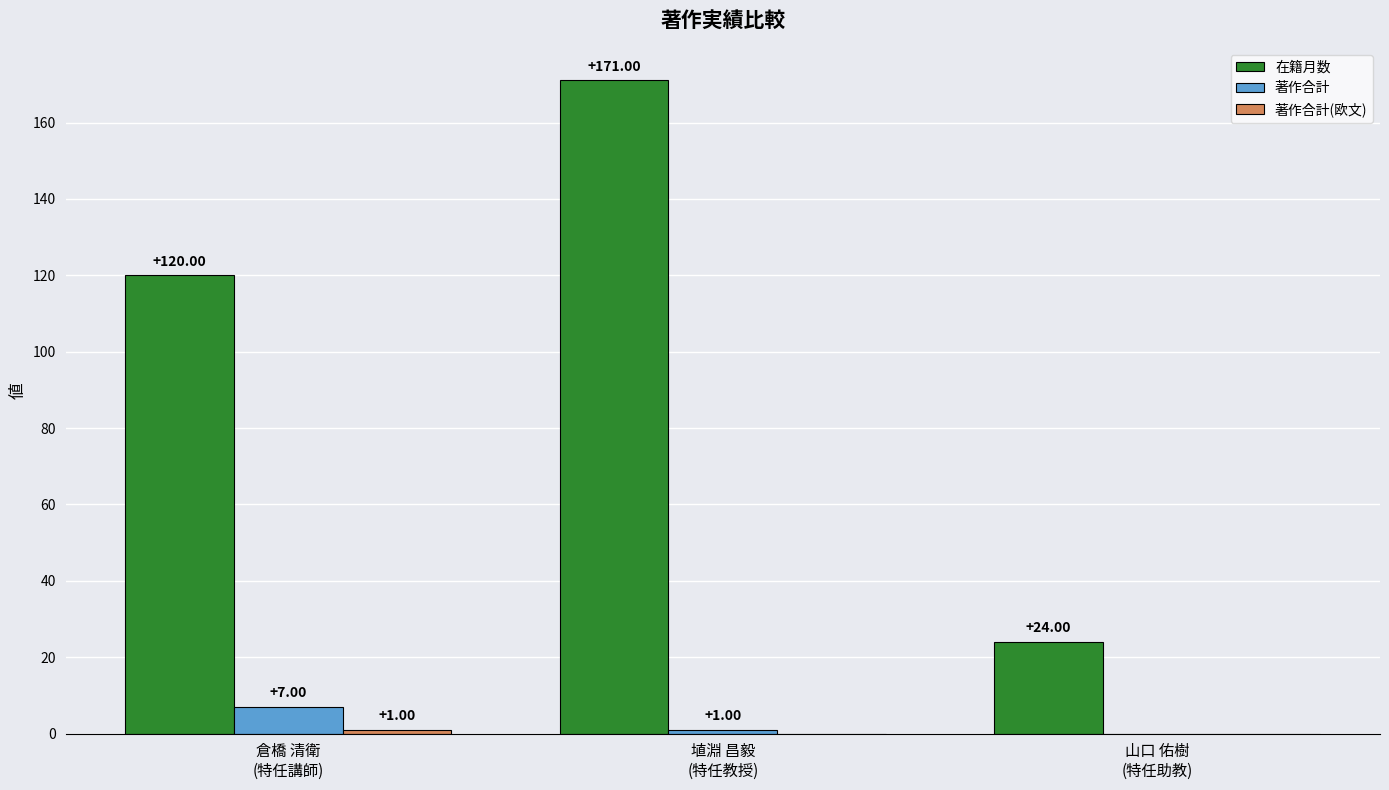

The value of 在籍月数 at 倉橋 清衛
(特任講師) is 120. True or false?

True